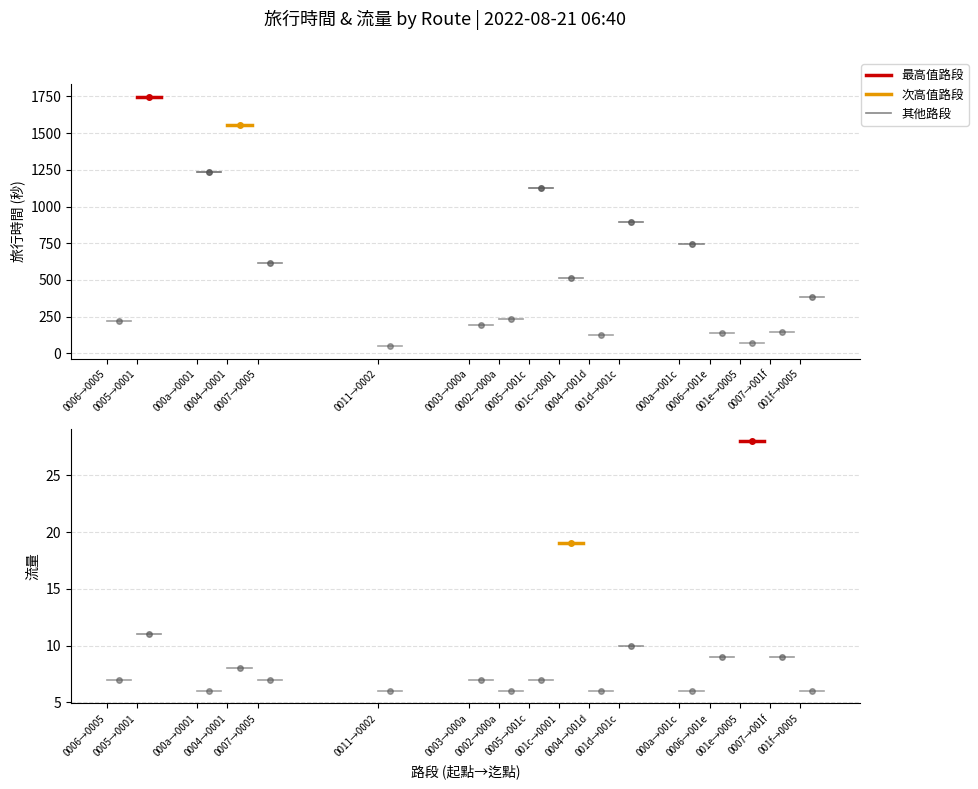

True or false: 旅行時間 and 流量 cross at least once.

False